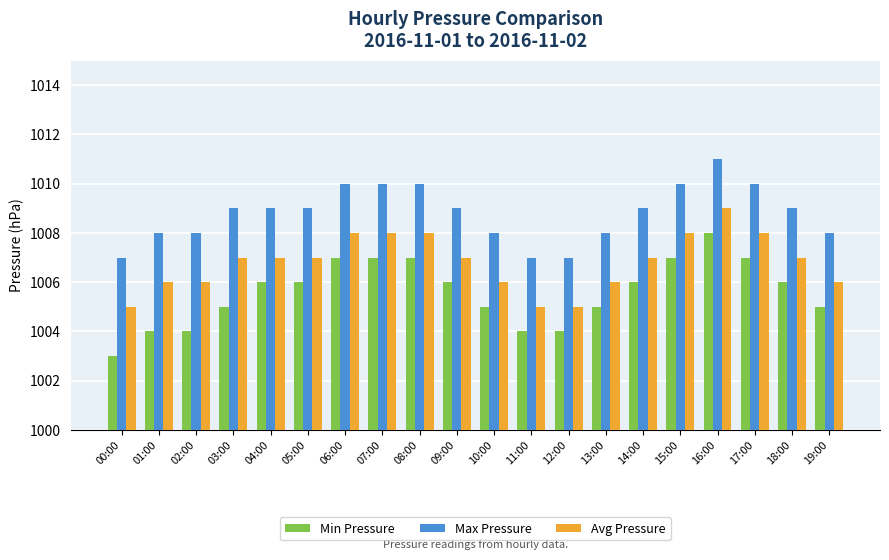

List the series in order of their peak value, highest first.

Max Pressure, Avg Pressure, Min Pressure